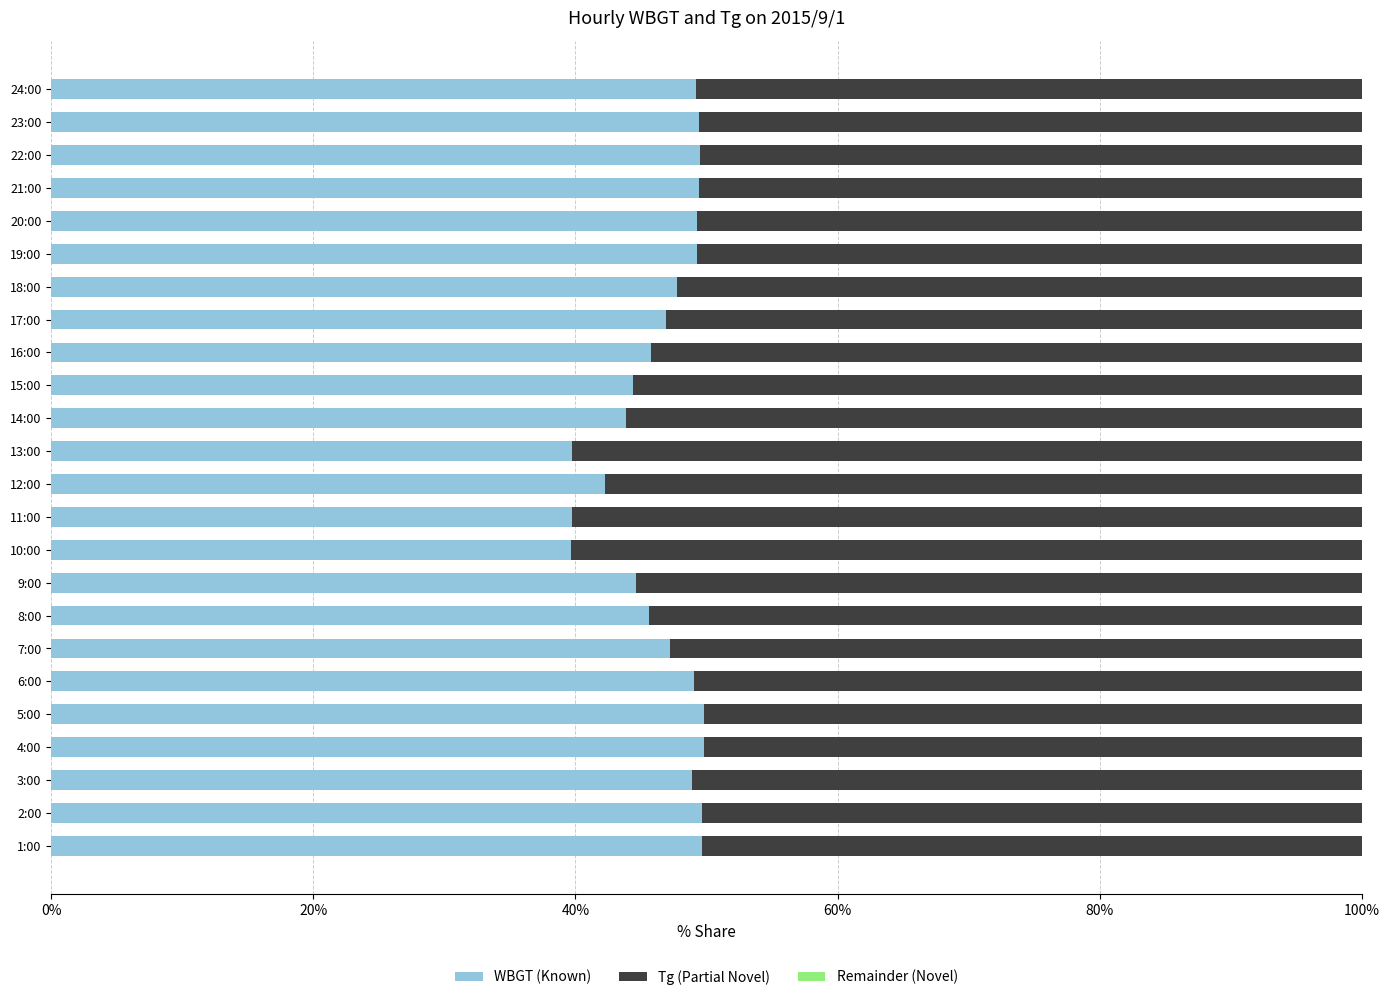

Is it true that WBGT (Known) equals 73.9 at 1:00?

False